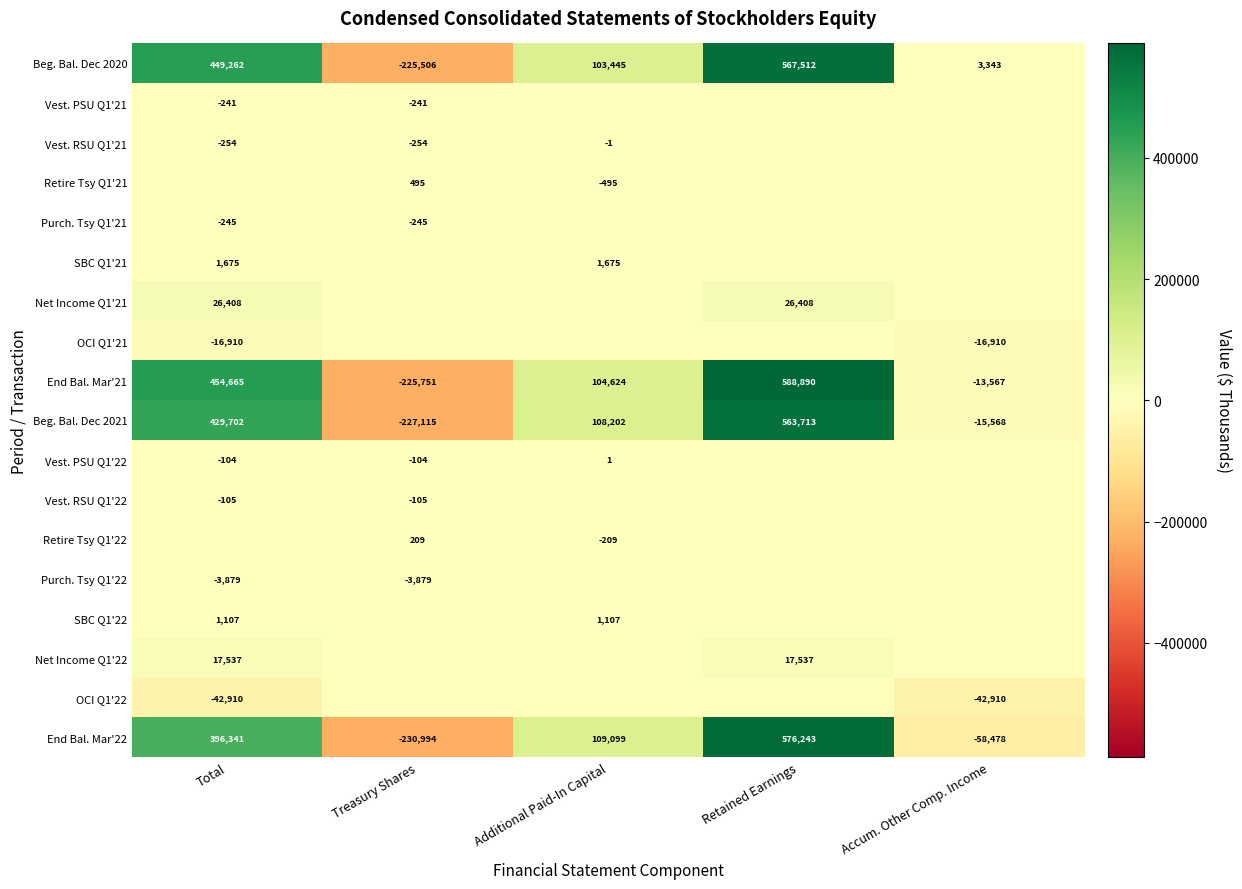

Read the Beg. Bal. Dec 2021 value at Treasury Shares, to the nearest 50.

-227100